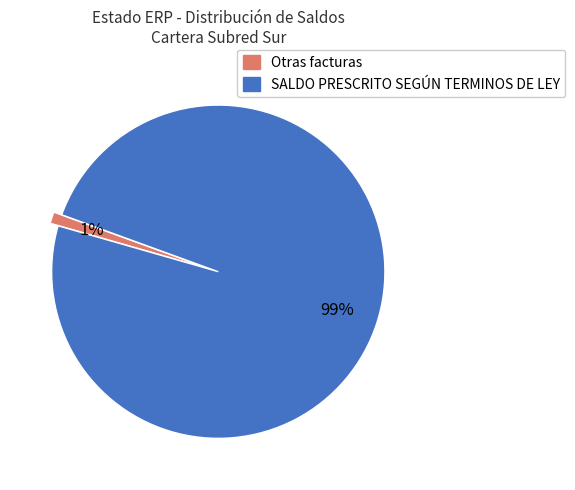

To the nearest percent, what is the difference between the largest and smallest slice percentages?

98%